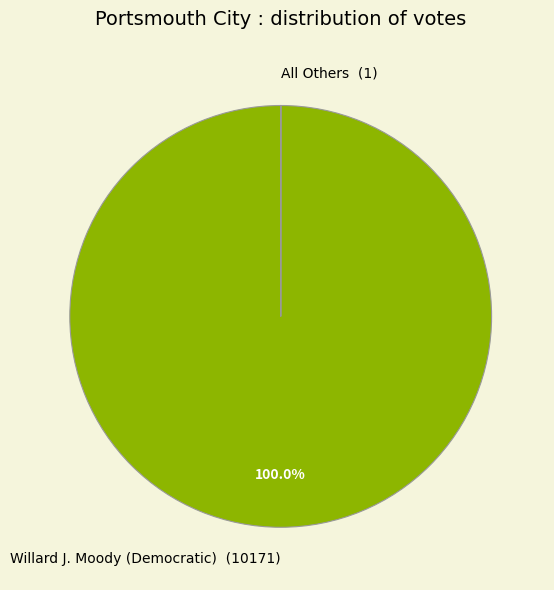

To the nearest percent, what percentage of the pie is Willard J. Moody (Democratic)?

100%